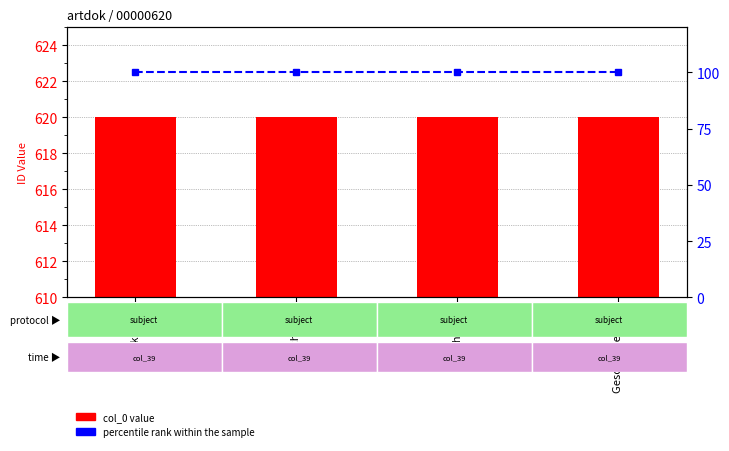

What is the highest value of the percentile rank within the sample series?

100